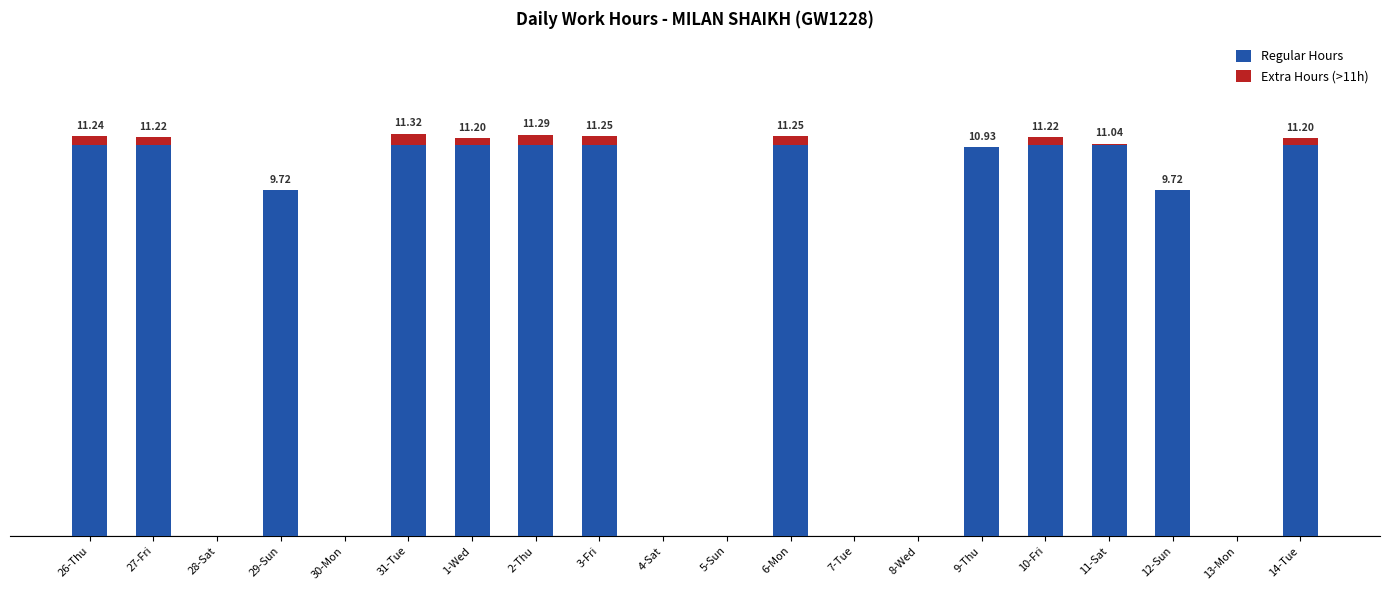

What are all the series names shown in the legend?

Regular Hours, Extra Hours (>11h)